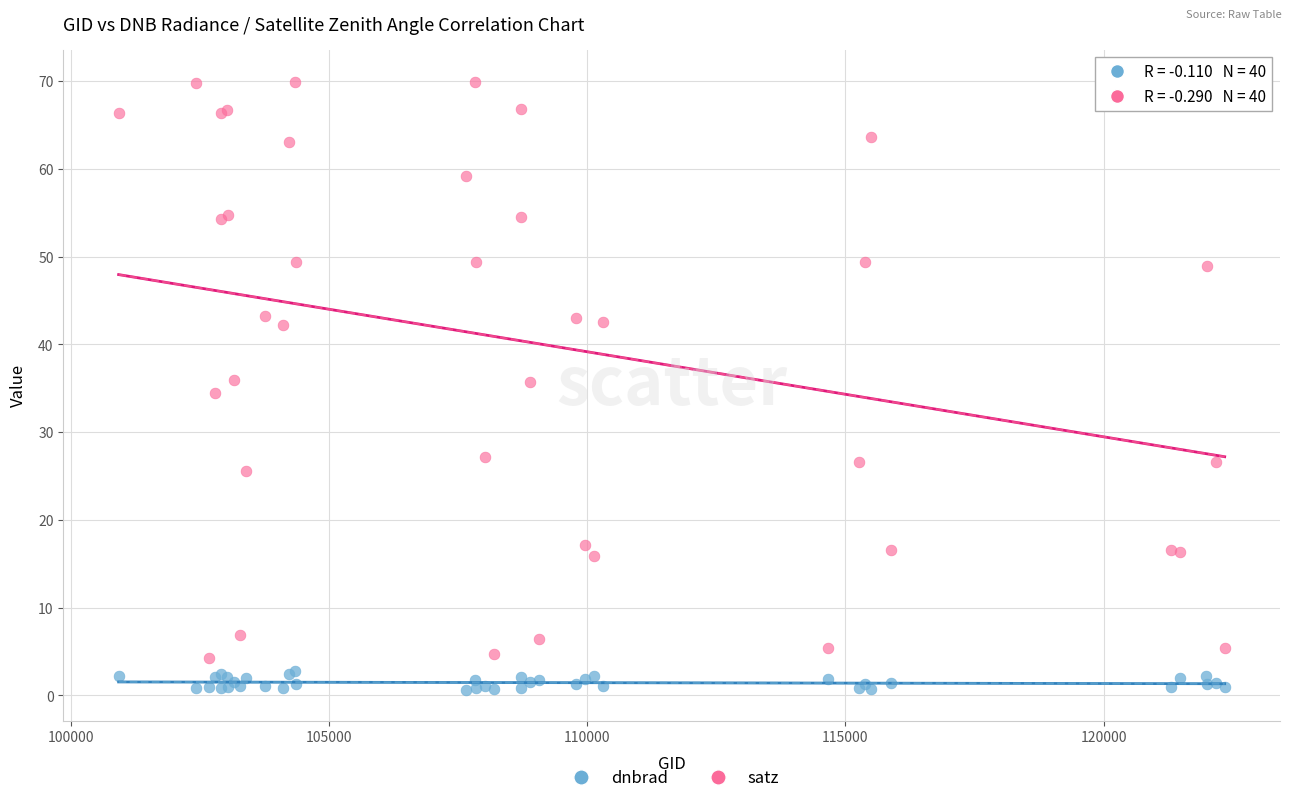

Which series reaches the maximum Y coordinate?

satz